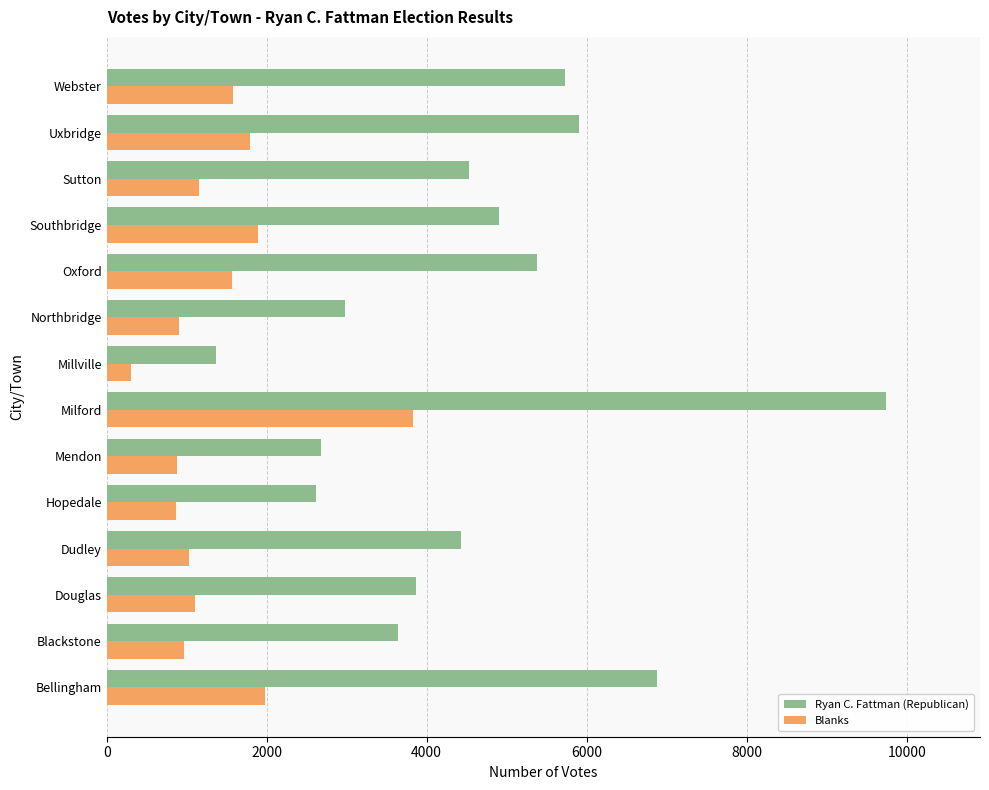

Which series has the largest total across all categories?

Ryan C. Fattman (Republican)